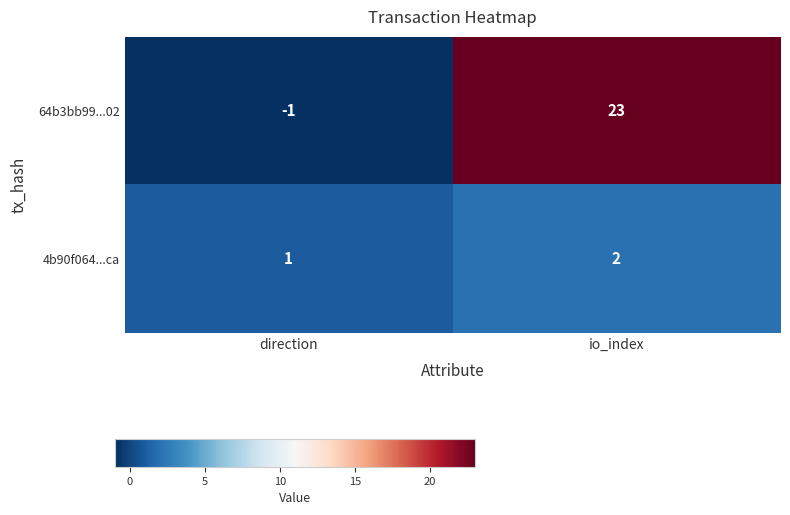

Between direction and io_index, which series saw the biggest shift?

64b3bb99...02